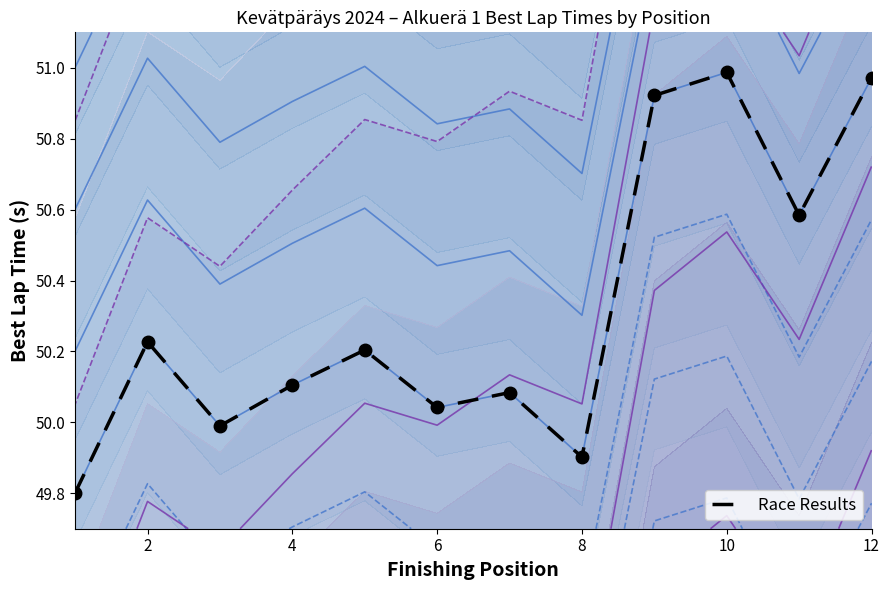

Reading left to right, extract all data points from this chart.

49.8	50.2	50.0	50.1	50.2	50.0	50.1	49.9	50.9	51.0	50.6	51.0